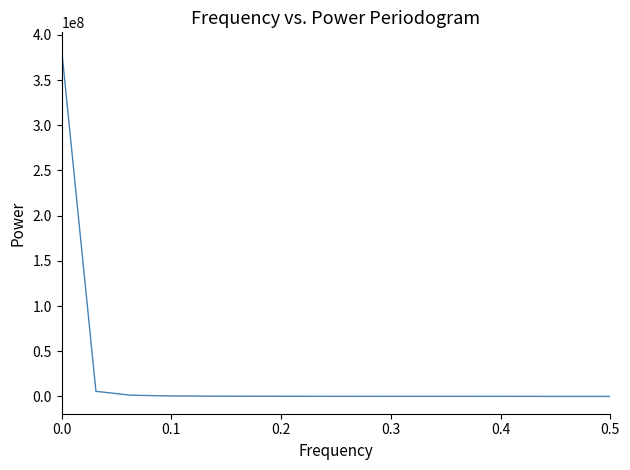

What is the maximum value shown in the chart?

383677710.2